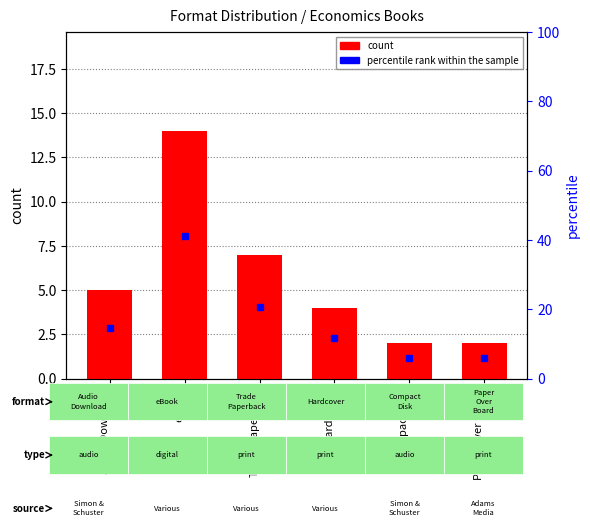

Which category has the highest value in the count series?

eBook